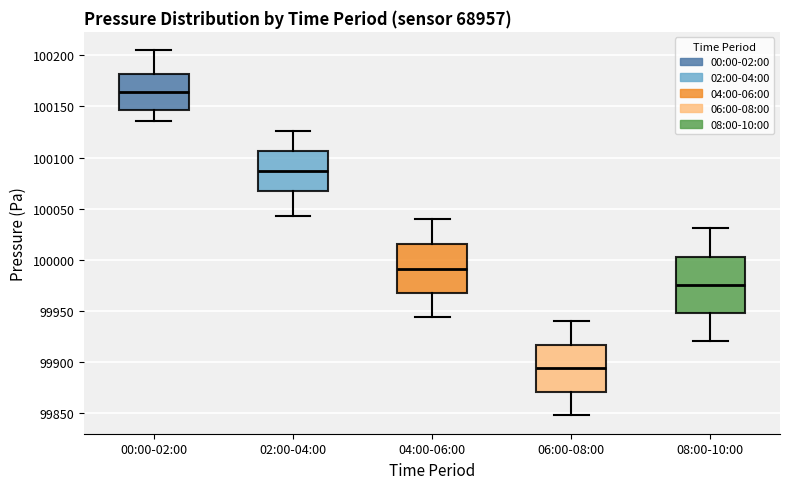

Which box is the tallest, from its lower edge to its upper edge?

08:00-10:00